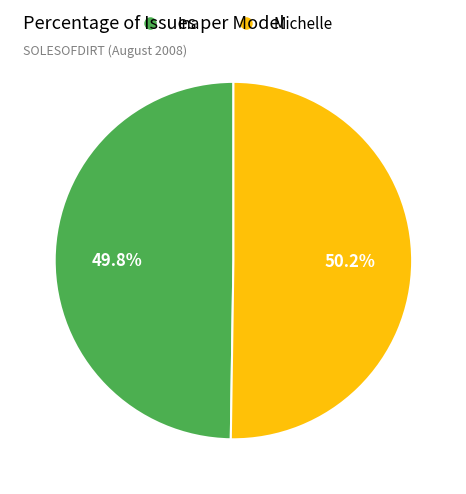

To the nearest percent, what is the combined percentage of Michelle and Ina?

100%